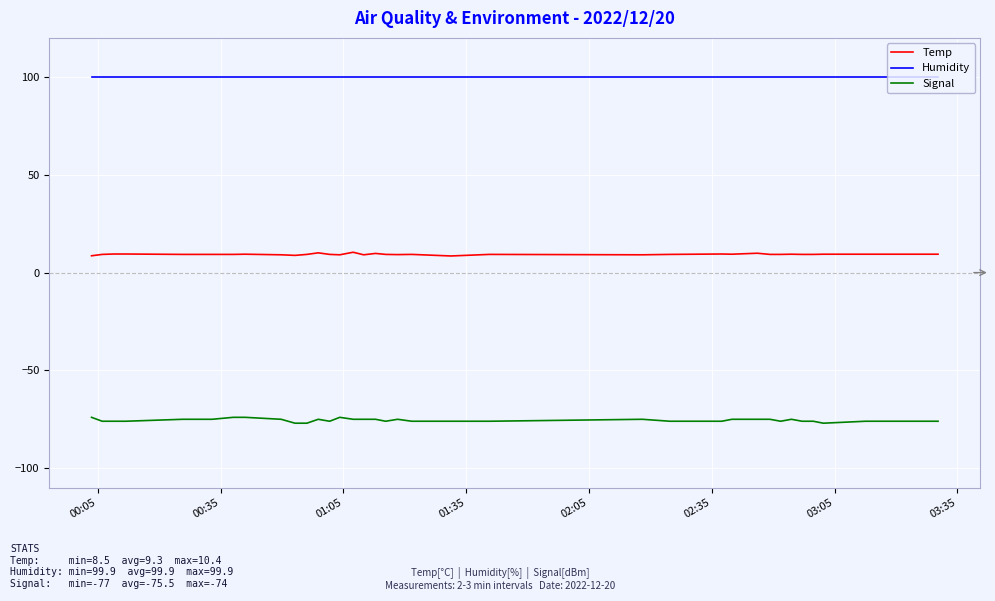

What is the minimum value shown in the chart?

-77.0